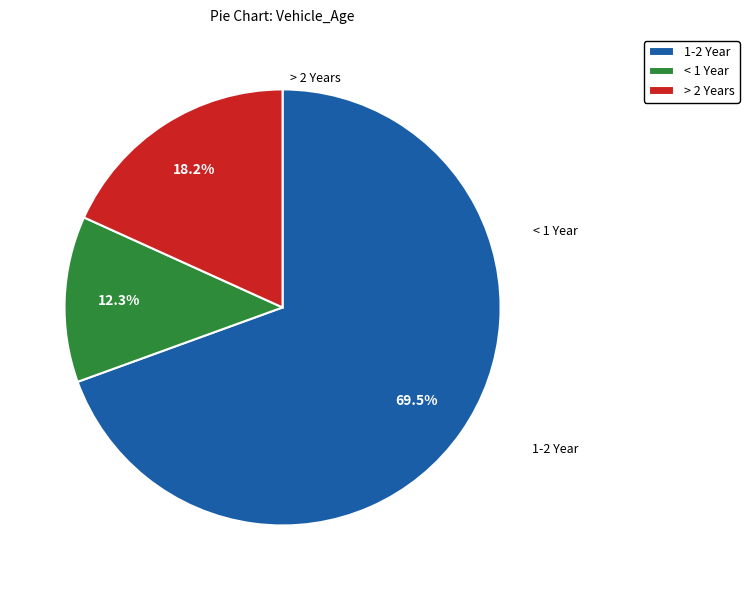

Approximately how many times larger is the value at 1-2 Year compared to > 2 Years?

3.8